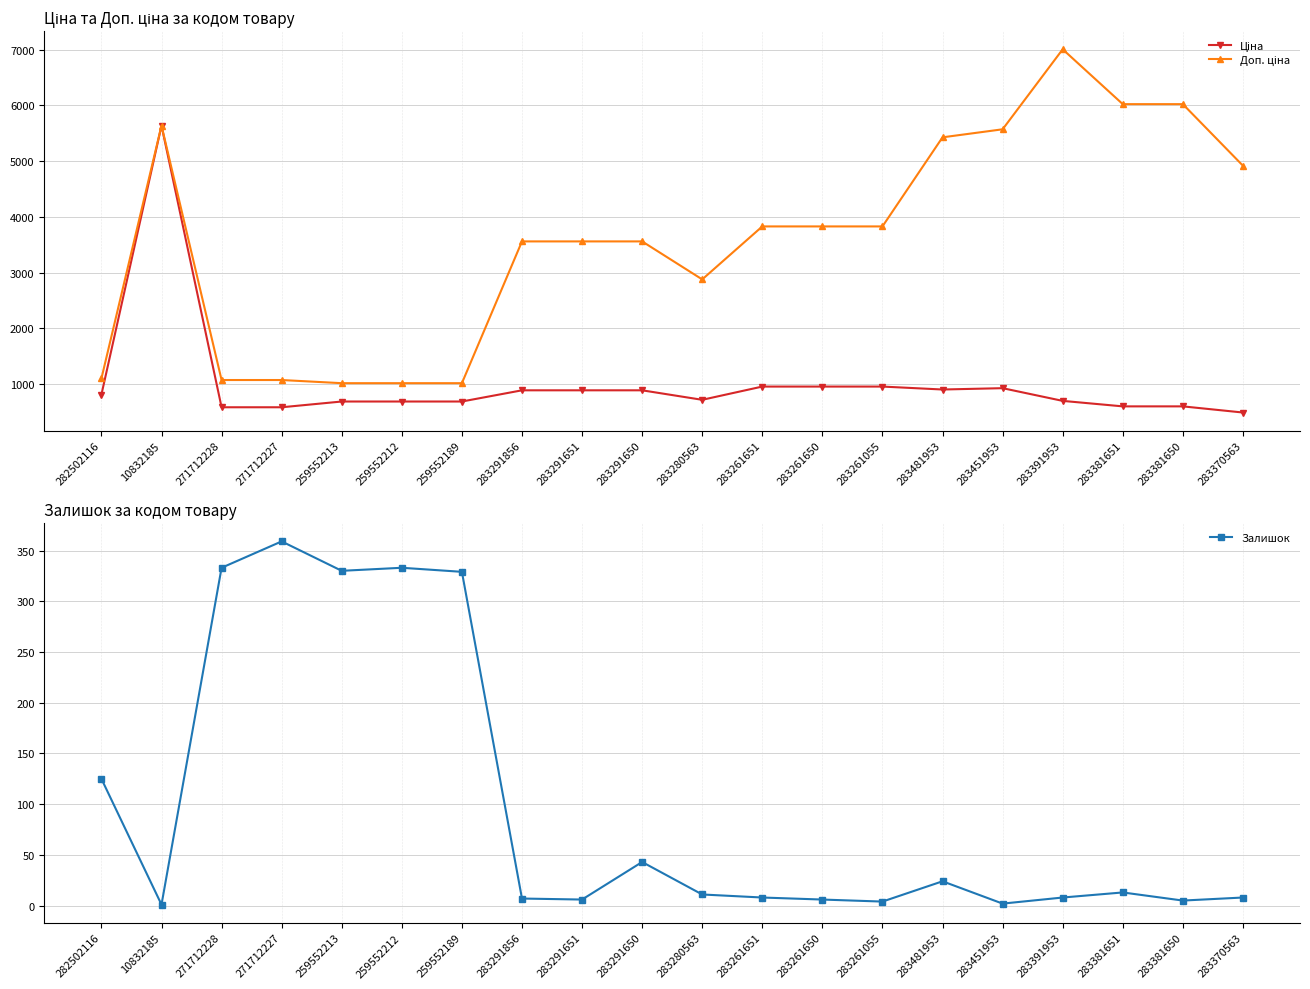

How many lines are shown in the chart?

3